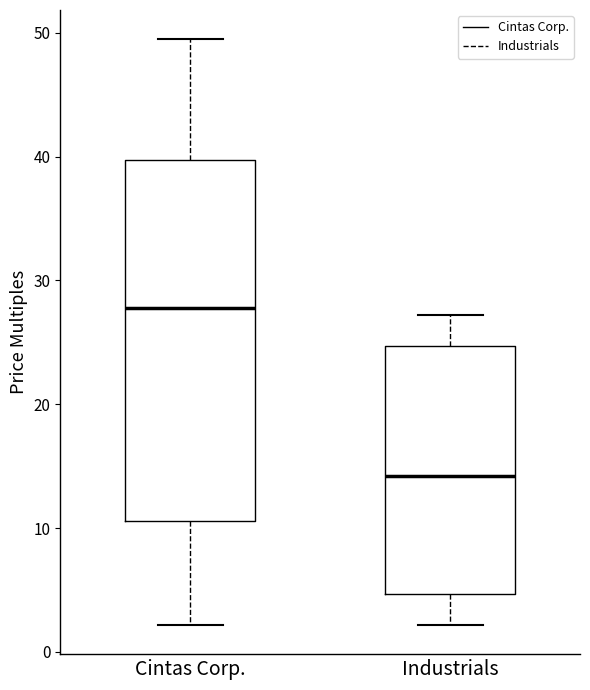

Reading left to right, transcribe this box plot: for each box, give where its median line is, the range the box spans, and where its two whiskers end, as read against the y-axis. The values are not printed on the chart, so give them approximately, as read against the axis.

Cintas Corp.: median 28, box 11 to 40, whiskers 2 to 49
Industrials: median 14, box 5 to 25, whiskers 2 to 27